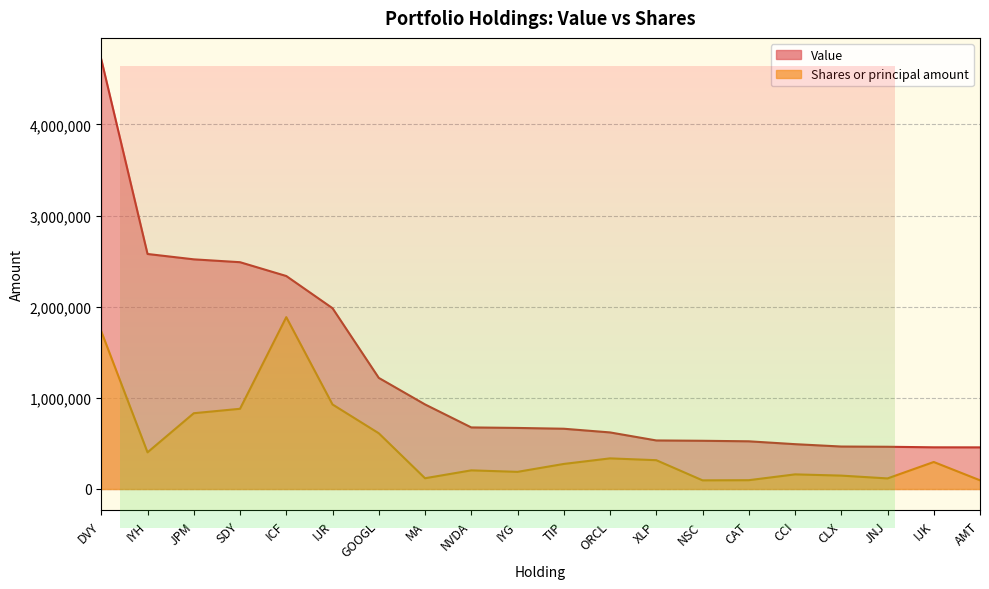

At GOOGL, list the series in order from largest to smallest.

Value, Shares or principal amount